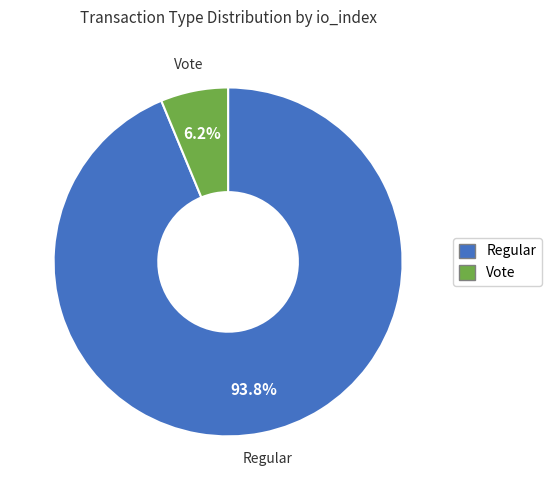

Is there a majority slice in this chart?

Yes